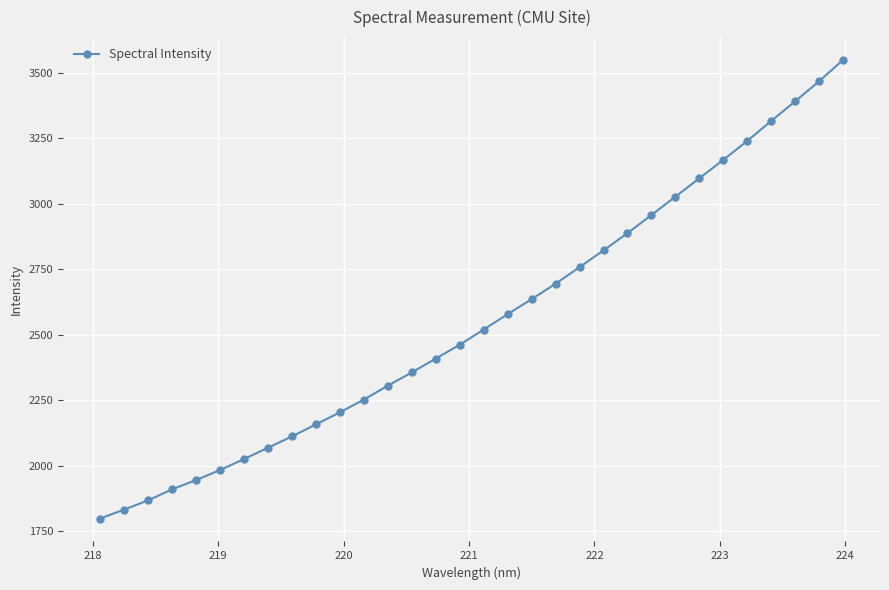

What is the minimum value shown in the chart?

1799.0